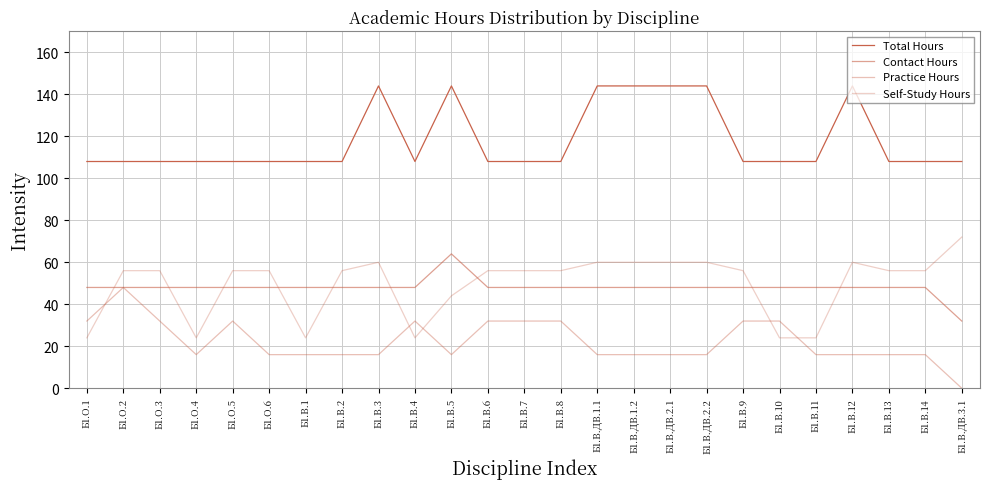

In Total Hours, how many points are lower than both neighbors (excluding endpoints)?

1